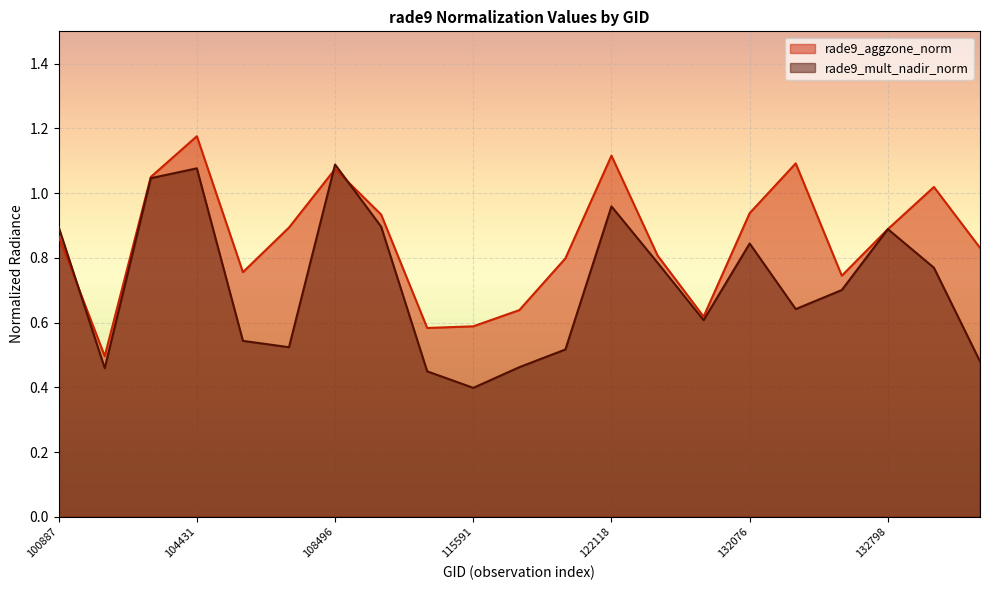

Which series has the largest total across all categories?

rade9_aggzone_norm